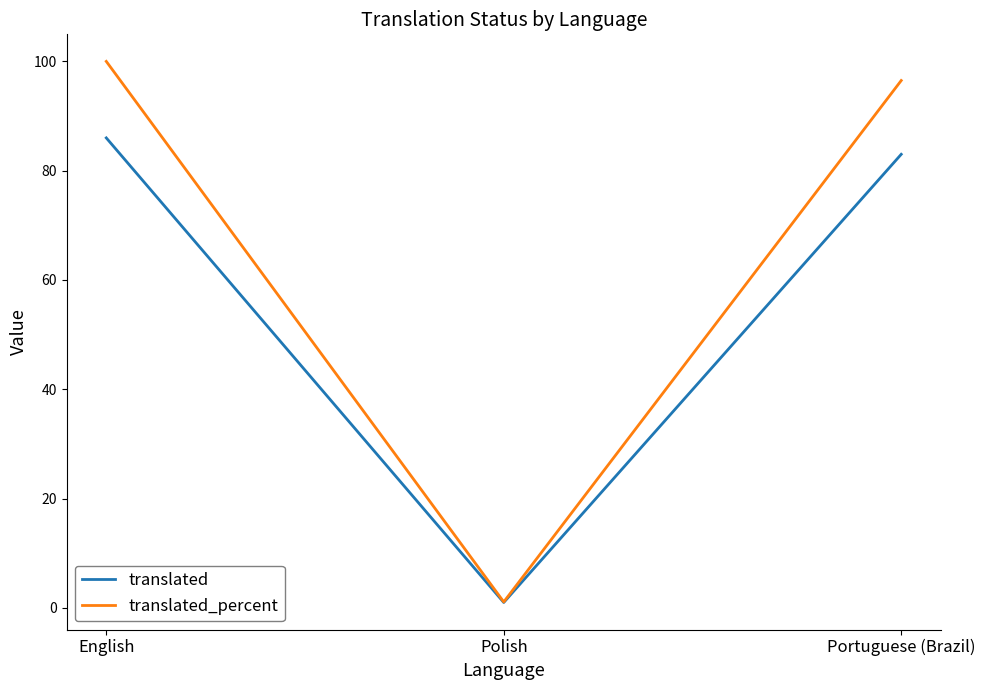

The translated_percent series shows 134.1 at English. True or false?

False